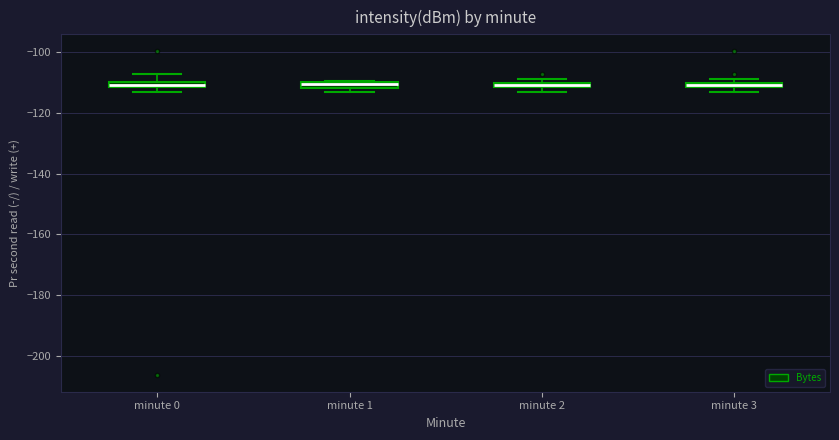

Where is the lower edge of the box for minute 0 on the y-axis? The values are not printed on the chart, so give them approximately, as read against the axis.

-112